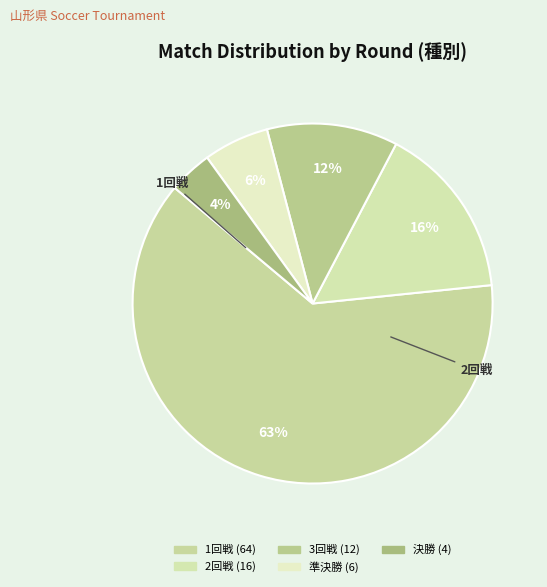

Approximately how many times larger is the value at 準決勝 compared to 決勝?

1.5